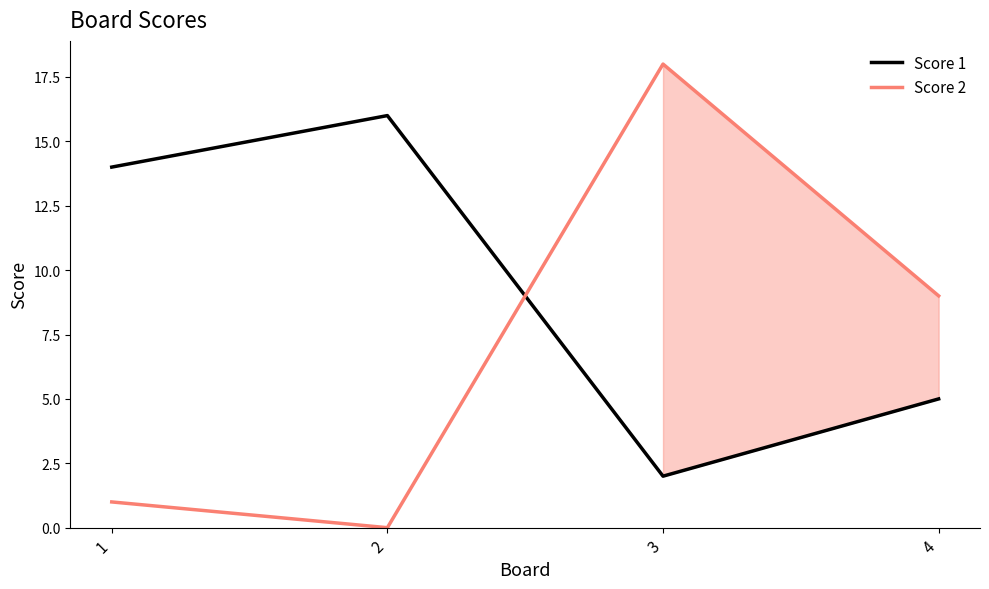

Which series has the largest range (max minus min)?

Score 2